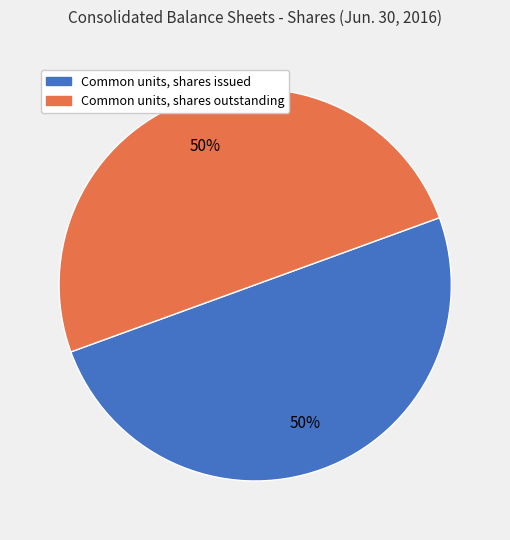

The Common units, shares outstanding slice represents 40% of the pie. True or false?

False